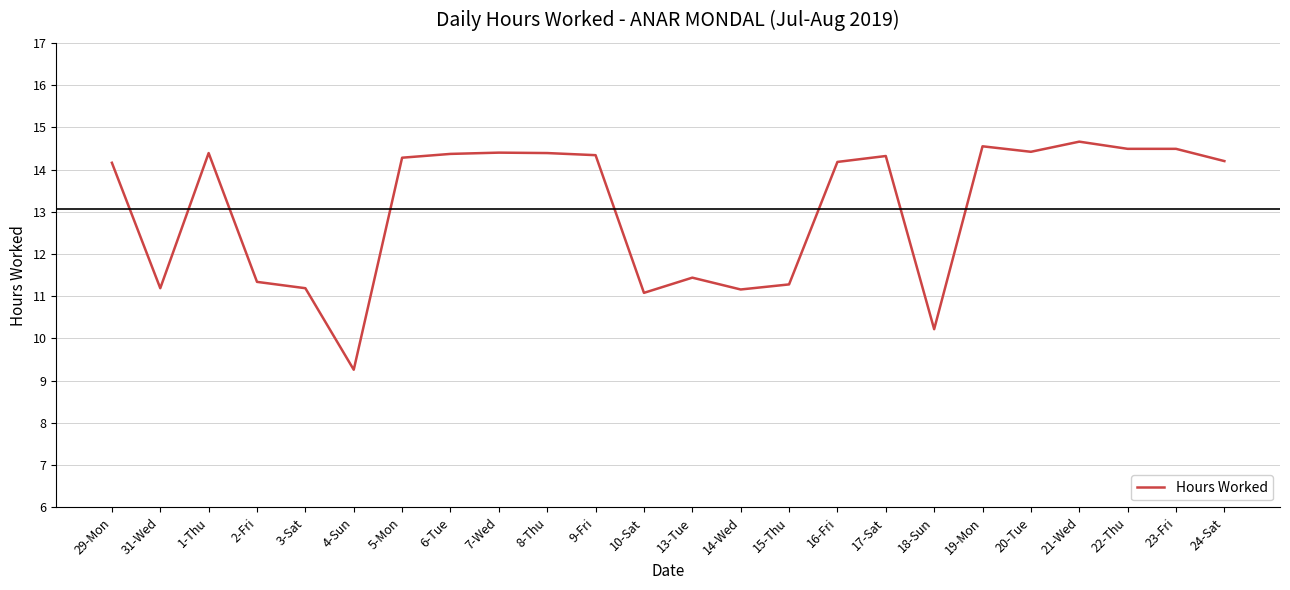

What is the change in value from 7-Wed to 22-Thu?

+0.1